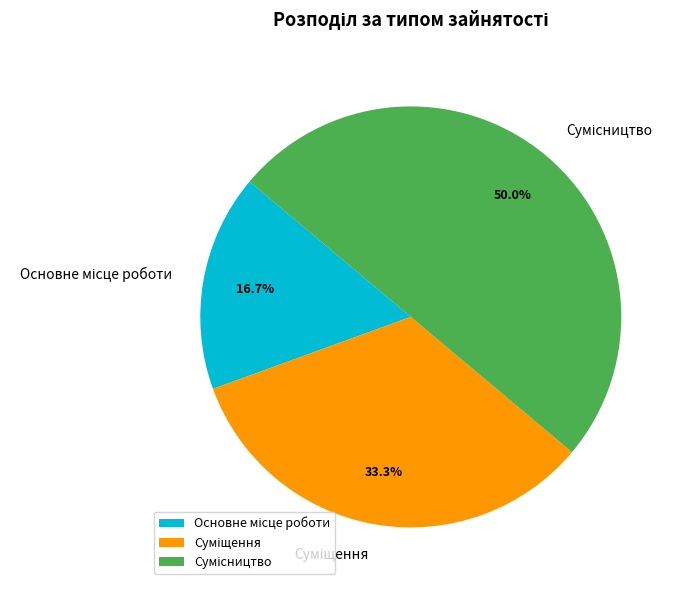

Which slice is the smallest?

Основне місце роботи